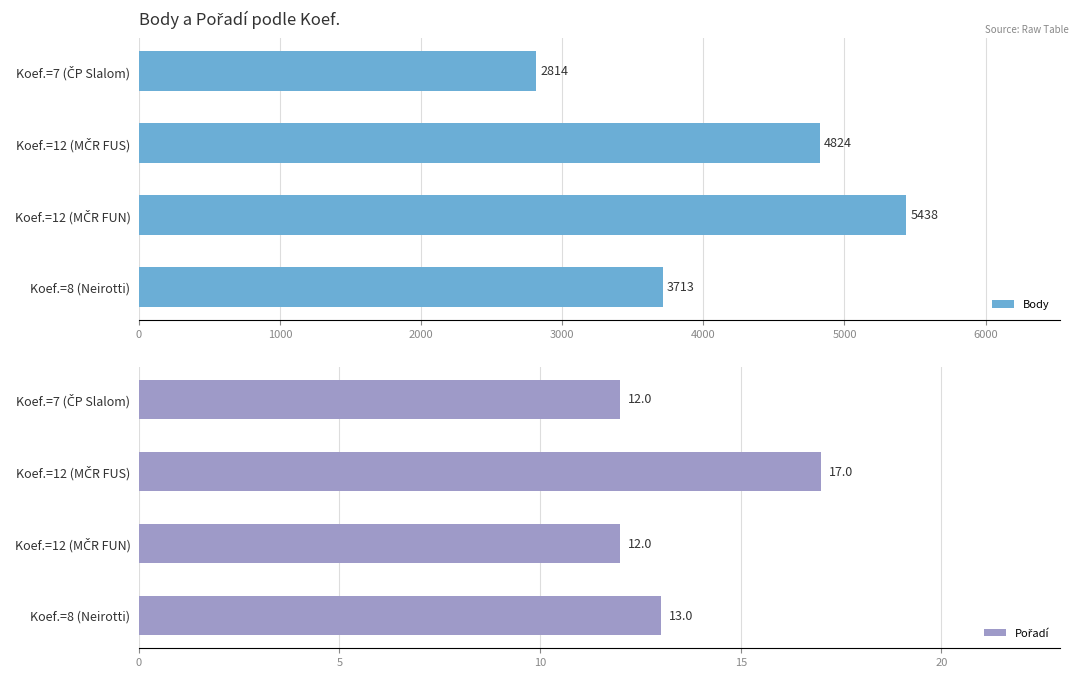

Reading left to right, list all the values displayed in this chart.

Body: 3713	5438	4824	2814
Pořadí: 13	12	17	12